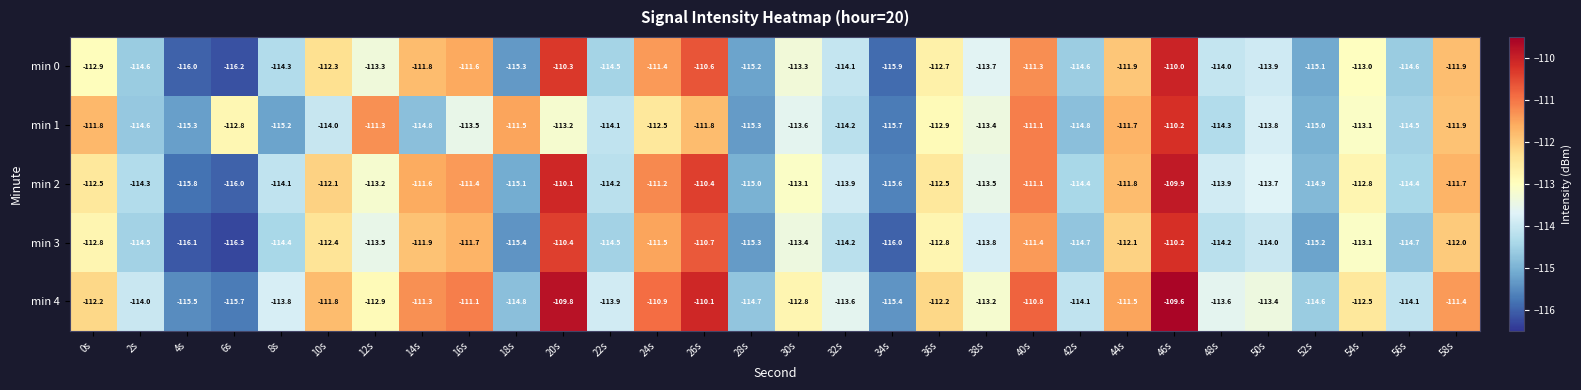

Where does the min 3 series first go above -113?

0s